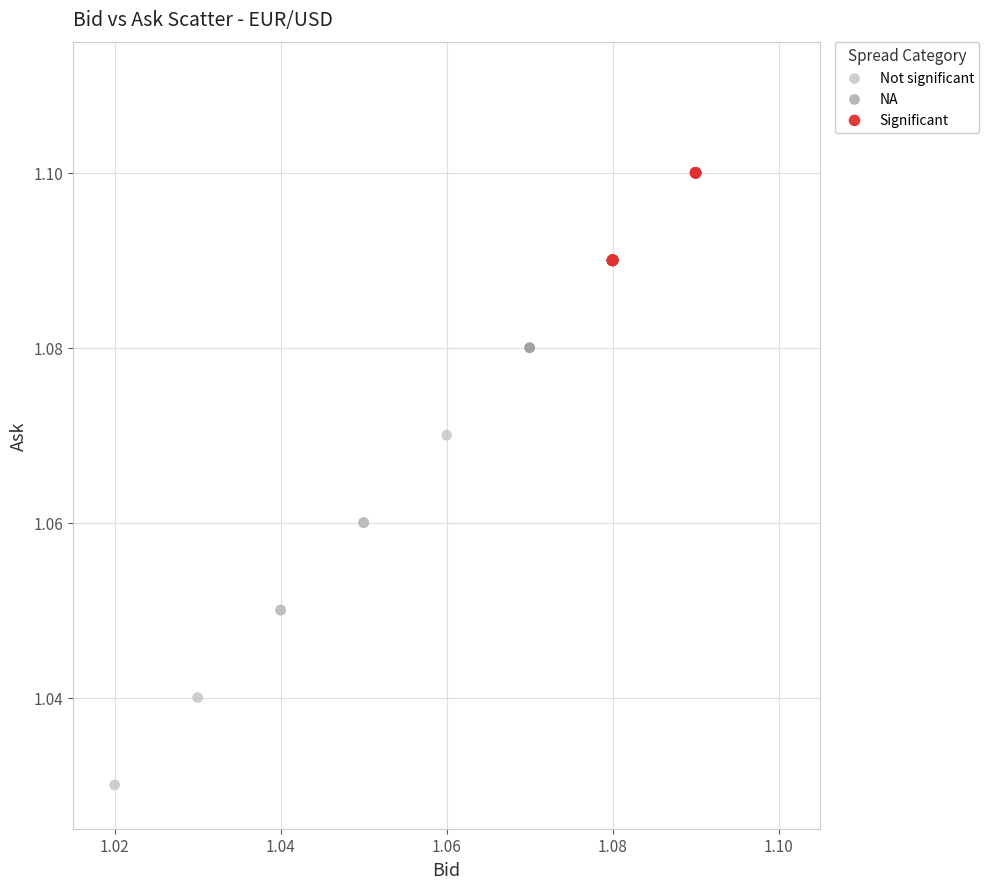

Which series reaches the maximum Y coordinate?

Significant